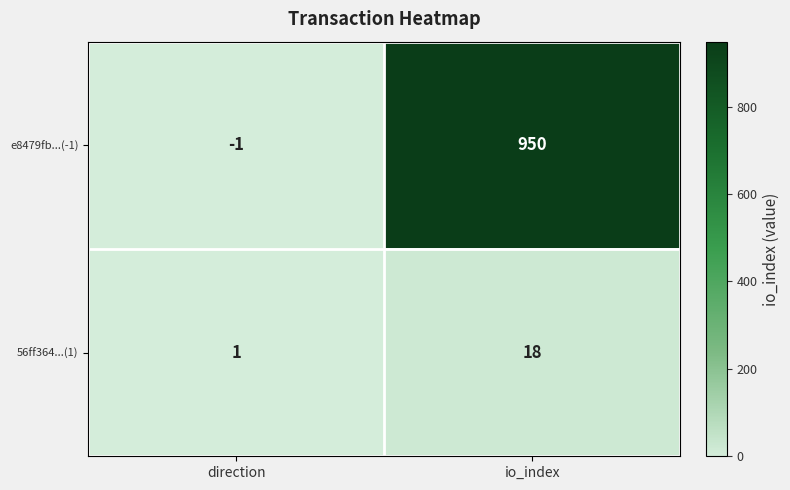

What is the sum of all e8479fb...(-1) values?

949